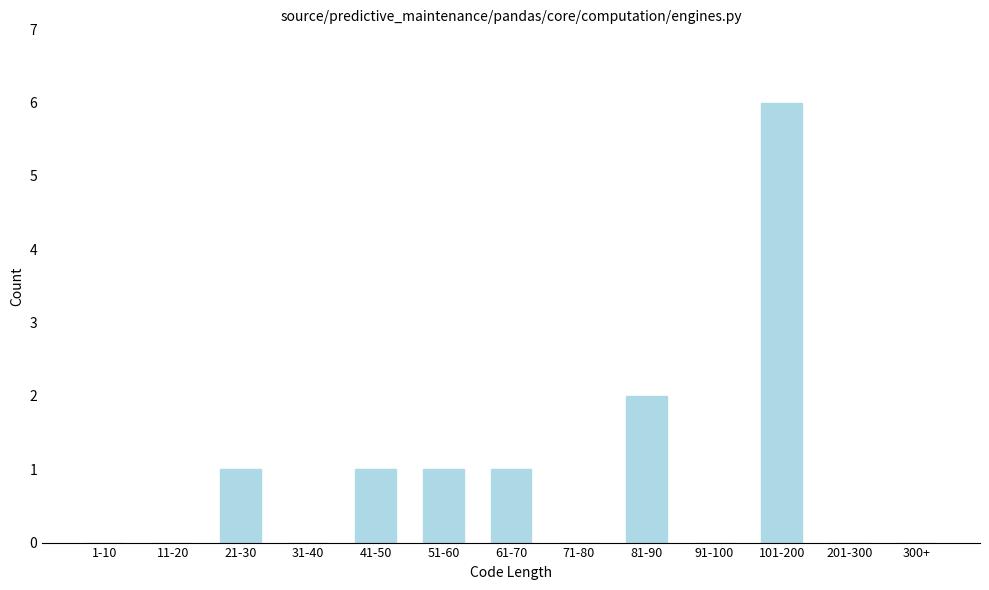

Reading left to right, transcribe all the data shown in this chart.

1-10=0	11-20=0	21-30=1	31-40=0	41-50=1	51-60=1	61-70=1	71-80=0	81-90=2	91-100=0	101-200=6	201-300=0	300+=0